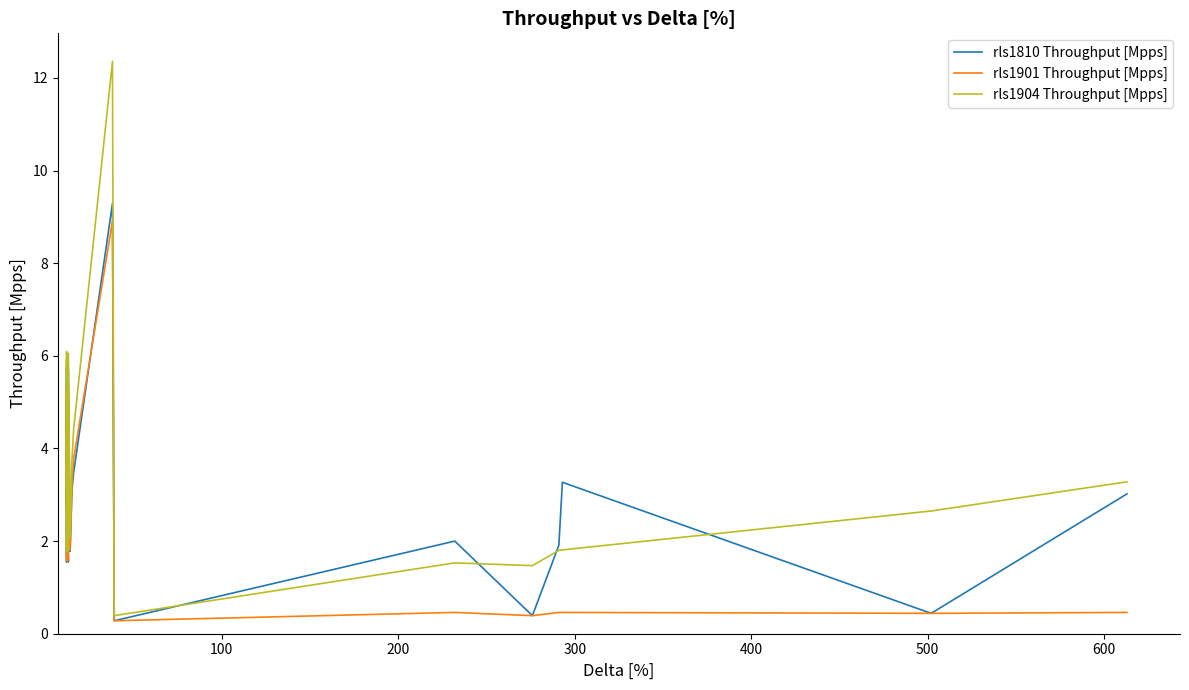

True or false: rls1904 Throughput [Mpps] and rls1901 Throughput [Mpps] intersect in this chart.

False